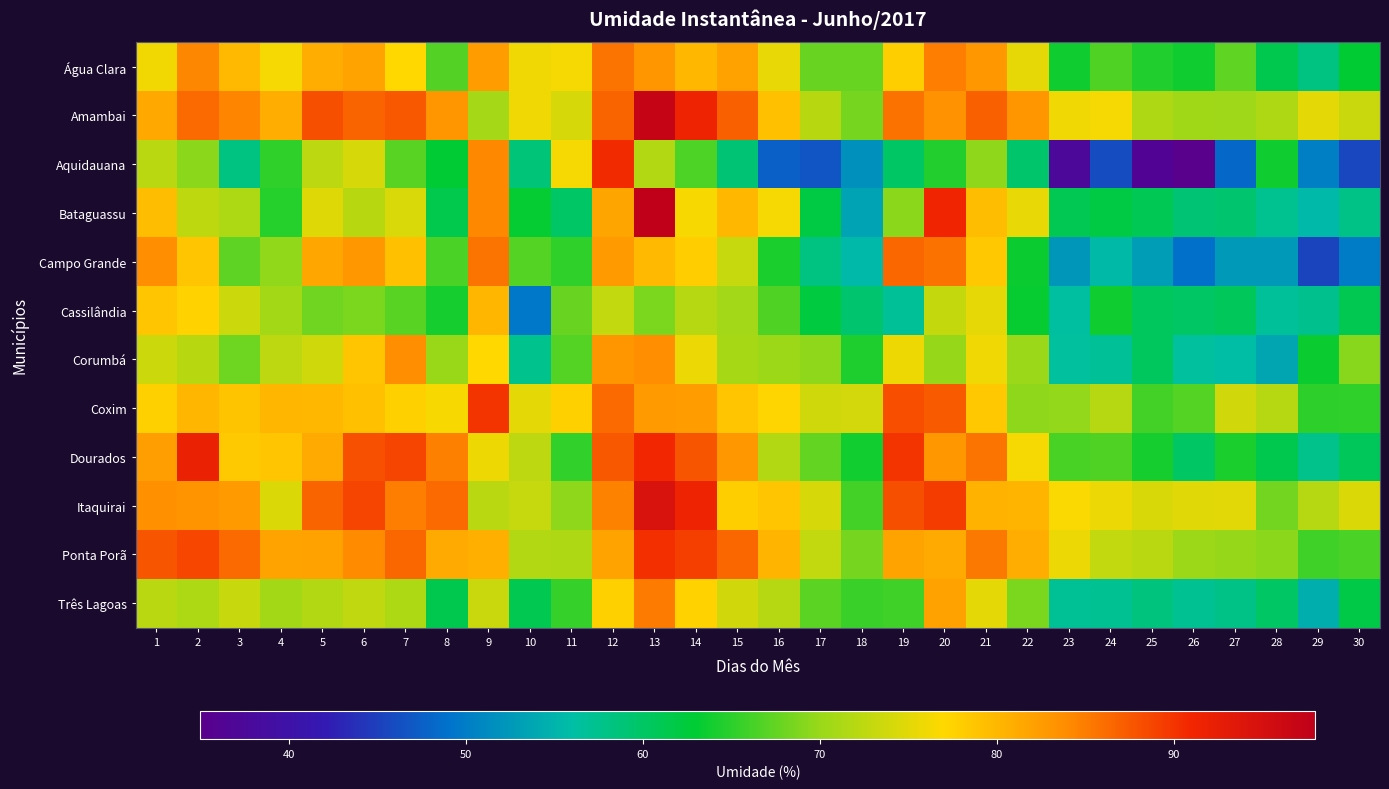

Reading left to right, what are all the values shown in this chart?

Água Clara: 1=76.0	2=84.2	3=79.7	4=76.4	5=80.9	6=81.9	7=77.1	8=66.8	9=82.4	10=75.9	11=76.4	12=85.6	13=83.0	14=80.0	15=82.0	16=75.4	17=67.8	18=67.7	19=77.9	20=84.9	21=82.9	22=75.3	23=63.7	24=66.7	25=64.5	26=63.8	27=67.5	28=61.2	29=58.2	30=63.0
Amambai: 1=81.3	2=86.3	3=84.4	4=81.0	5=88.0	6=86.7	7=87.4	8=83.0	9=70.9	10=75.9	11=74.1	12=86.8	13=97.1	14=91.5	15=87.0	16=79.2	17=72.1	18=68.4	19=85.8	20=83.4	21=87.0	22=83.1	23=75.9	24=76.4	25=71.5	26=70.5	27=70.4	28=71.5	29=75.2	30=73.4
Aquidauana: 1=72.2	2=69.4	3=58.2	4=65.2	5=72.4	6=74.2	7=67.1	8=62.8	9=84.2	10=58.8	11=76.5	12=90.6	13=71.8	14=66.5	15=59.0	16=47.6	17=46.7	18=51.8	19=60.0	20=64.6	21=69.5	22=59.5	23=37.6	24=46.1	25=36.4	26=35.0	27=48.2	28=63.8	29=50.2	30=45.7
Bataguassu: 1=79.5	2=72.6	3=71.4	4=64.8	5=74.8	6=72.1	7=74.5	8=61.4	9=84.1	10=63.2	11=59.9	12=81.7	13=97.8	14=76.5	15=80.0	16=76.4	17=62.0	18=53.5	19=69.4	20=91.1	21=79.4	22=75.5	23=61.1	24=62.0	25=60.9	26=59.1	27=59.3	28=57.4	29=55.5	30=58.0
Campo Grande: 1=83.7	2=78.8	3=67.2	4=69.6	5=81.5	6=82.9	7=79.2	8=66.5	9=85.7	10=67.0	11=65.2	12=82.7	13=79.8	14=78.0	15=73.0	16=64.2	17=58.2	18=55.5	19=86.5	20=85.7	21=78.5	22=63.5	23=52.3	24=55.6	25=52.9	26=48.9	27=52.6	28=52.5	29=45.4	30=49.9
Cassilândia: 1=78.7	2=77.5	3=73.5	4=70.7	5=68.1	6=68.7	7=67.0	8=64.0	9=80.0	10=49.6	11=67.8	12=72.8	13=68.7	14=72.0	15=70.6	16=66.7	17=62.2	18=59.2	19=56.8	20=73.0	21=75.3	22=63.4	23=56.3	24=63.7	25=60.5	26=60.0	27=60.7	28=56.8	29=57.4	30=61.2
Corumbá: 1=73.5	2=72.1	3=68.1	4=72.5	5=73.7	6=78.7	7=83.8	8=70.0	9=77.0	10=57.6	11=66.9	12=83.0	13=83.7	14=75.7	15=71.0	16=70.3	17=69.5	18=64.3	19=75.8	20=69.8	21=76.0	22=70.2	23=56.4	24=56.8	25=60.4	26=56.5	27=55.9	28=53.6	29=63.5	30=69.2
Coxim: 1=77.8	2=80.1	3=78.8	4=80.0	5=79.9	6=79.2	7=77.7	8=76.5	9=90.1	10=75.2	11=77.7	12=86.2	13=82.7	14=82.5	15=78.7	16=77.2	17=73.7	18=73.9	19=88.2	20=87.3	21=78.5	22=69.5	23=69.8	24=72.0	25=66.1	26=66.9	27=73.8	28=71.9	29=65.1	30=65.2
Dourados: 1=82.3	2=92.0	3=78.4	4=78.8	5=81.2	6=88.0	7=88.8	8=84.8	9=75.8	10=72.5	11=65.4	12=87.5	13=90.9	14=87.7	15=82.8	16=71.8	17=67.5	18=63.8	19=90.0	20=82.8	21=85.6	22=76.4	23=66.3	24=66.7	25=64.0	26=60.0	27=64.2	28=61.3	29=57.8	30=60.7
Itaquirai: 1=83.6	2=83.2	3=82.6	4=74.6	5=86.8	6=88.8	7=84.9	8=86.2	9=72.2	10=73.1	11=69.5	12=84.7	13=94.5	14=91.6	15=77.9	16=78.7	17=74.1	18=66.1	19=88.0	20=89.5	21=80.5	22=80.2	23=76.7	24=75.7	25=74.3	26=74.9	27=75.0	28=68.3	29=72.0	30=74.6
Ponta Porã: 1=87.8	2=88.7	3=86.3	4=81.8	5=81.9	6=84.0	7=86.5	8=81.2	9=80.7	10=71.8	11=71.5	12=81.9	13=90.2	14=89.2	15=86.5	16=80.2	17=72.8	18=68.4	19=81.9	20=81.2	21=85.2	22=80.9	23=75.6	24=72.8	25=72.2	26=70.2	27=69.8	28=69.4	29=66.0	30=66.4
Três Lagoas: 1=72.2	2=71.4	3=73.2	4=70.8	5=71.8	6=72.8	7=71.4	8=61.3	9=73.3	10=61.1	11=65.4	12=77.7	13=85.0	14=77.5	15=73.8	16=72.0	17=67.2	18=65.6	19=66.0	20=81.9	21=75.1	22=68.7	23=57.0	24=57.2	25=58.5	26=57.2	27=57.9	28=60.0	29=54.7	30=61.8